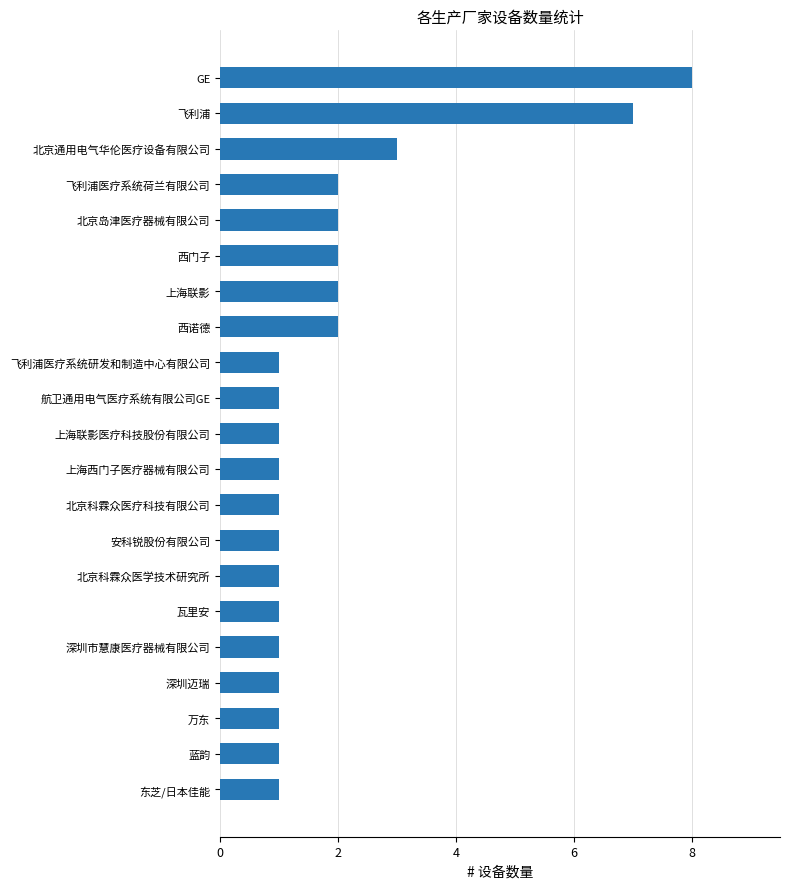

What is the ratio of the value at 深圳迈瑞 to the value at 北京科霖众医疗科技有限公司?

1.0